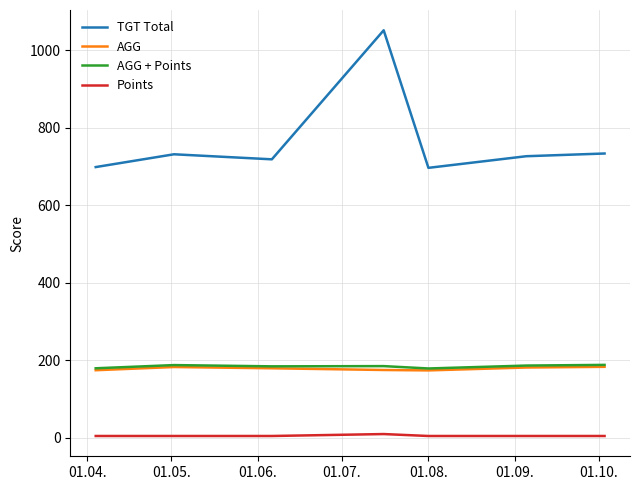

True or false: AGG and TGT Total intersect in this chart.

False